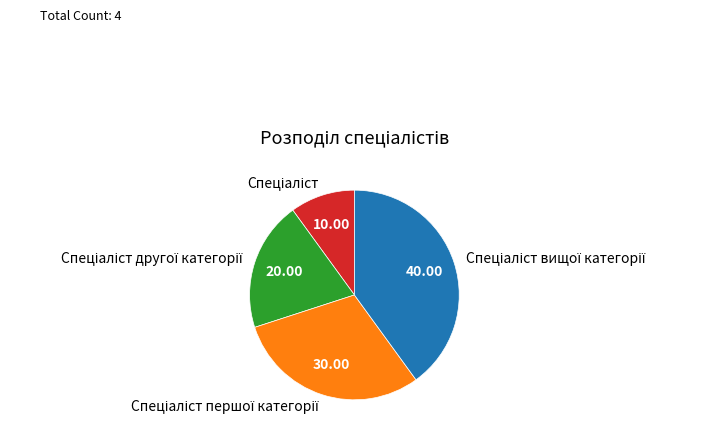

Does any single category account for the majority?

No